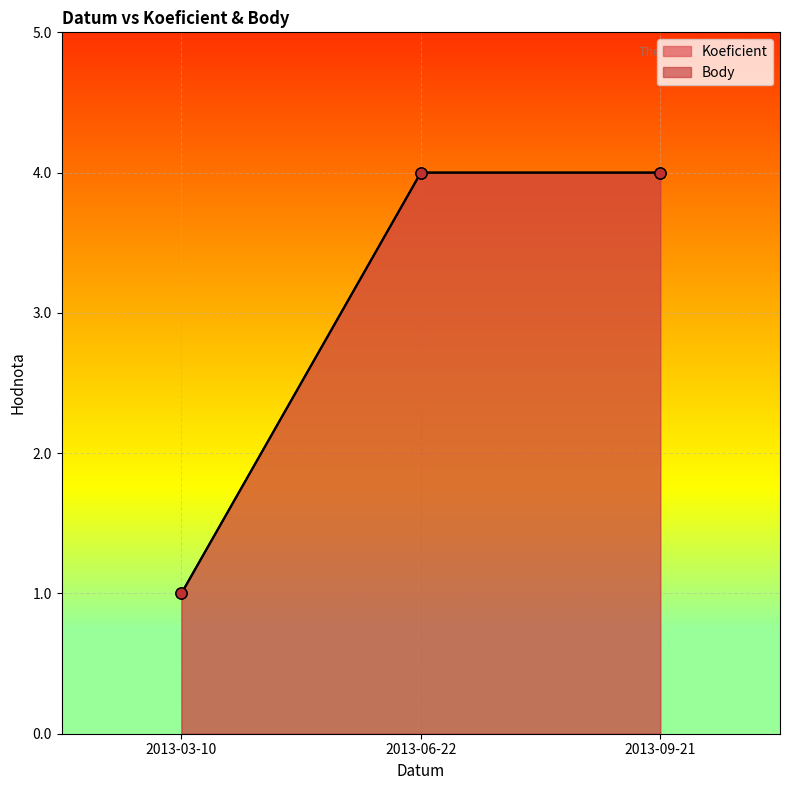

The value of Koeficient at 2013-09-21 is 1. True or false?

False